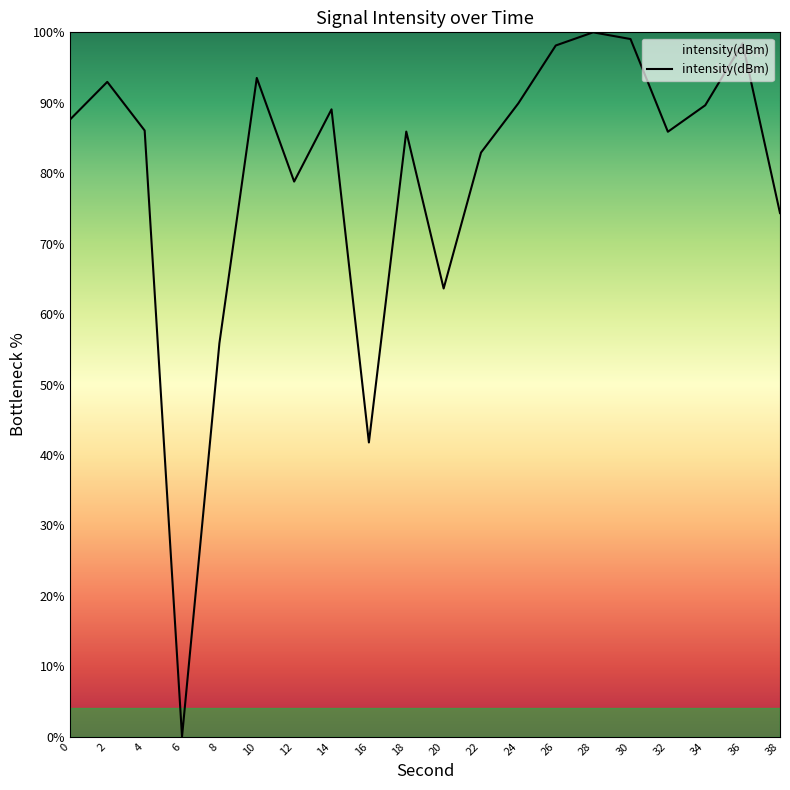

What is the change in value from 12 to 24?

+11.1